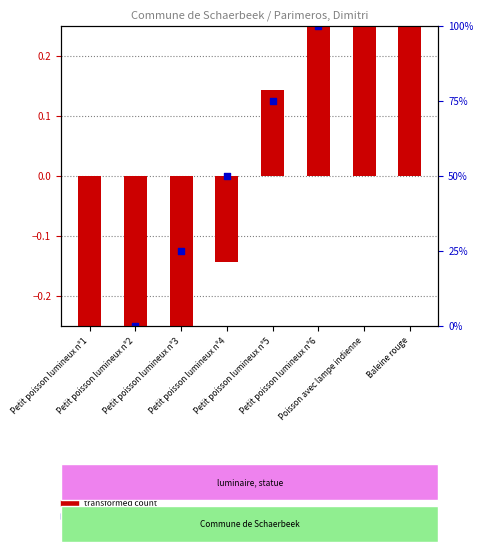

What are all the series names shown in the legend?

transformed count, percentile rank within the sample